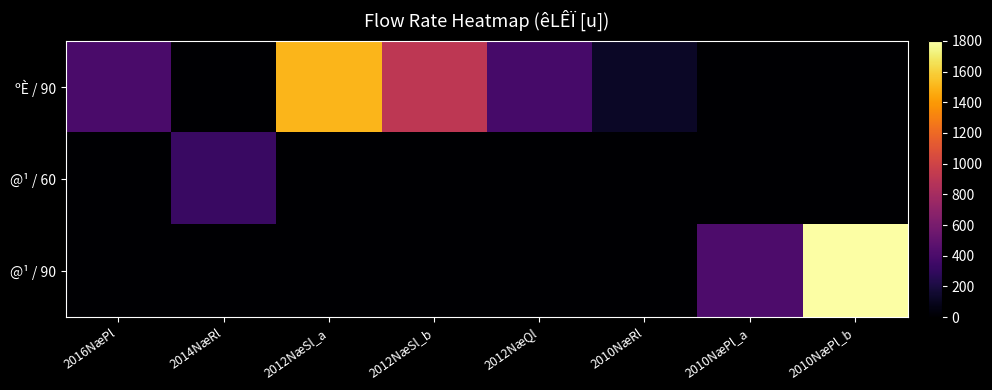

Reading left to right, list all the values displayed in this chart.

ºÈ / 90: 2016NæPl=400	2014NæRl=0	2012NæSl_a=1500	2012NæSl_b=910	2012NæQl=380	2010NæRl=120	2010NæPl_a=0	2010NæPl_b=0
@¹ / 60: 2016NæPl=0	2014NæRl=330	2012NæSl_a=0	2012NæSl_b=0	2012NæQl=0	2010NæRl=0	2010NæPl_a=0	2010NæPl_b=0
@¹ / 90: 2016NæPl=0	2014NæRl=0	2012NæSl_a=0	2012NæSl_b=0	2012NæQl=0	2010NæRl=0	2010NæPl_a=410	2010NæPl_b=1800